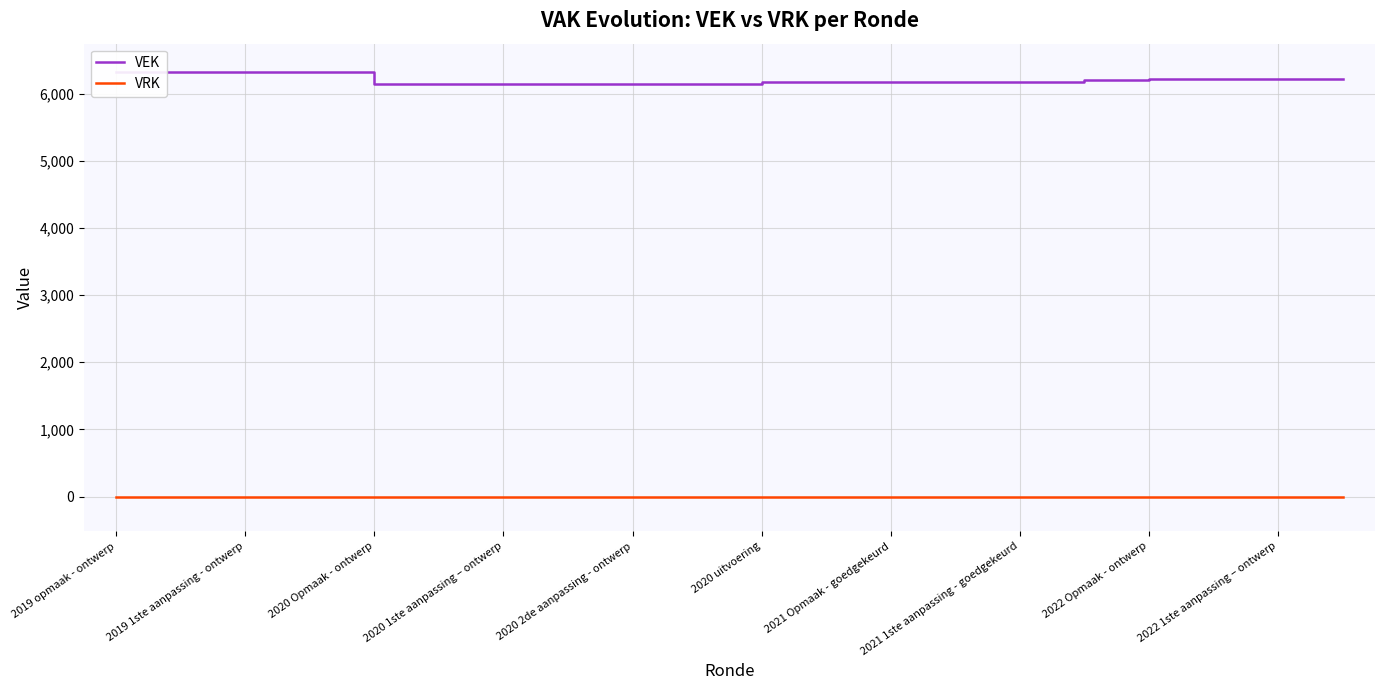

Is the value of VRK at 15 greater than the value of VEK at 2020 2de aanpassing - ontwerp?

No